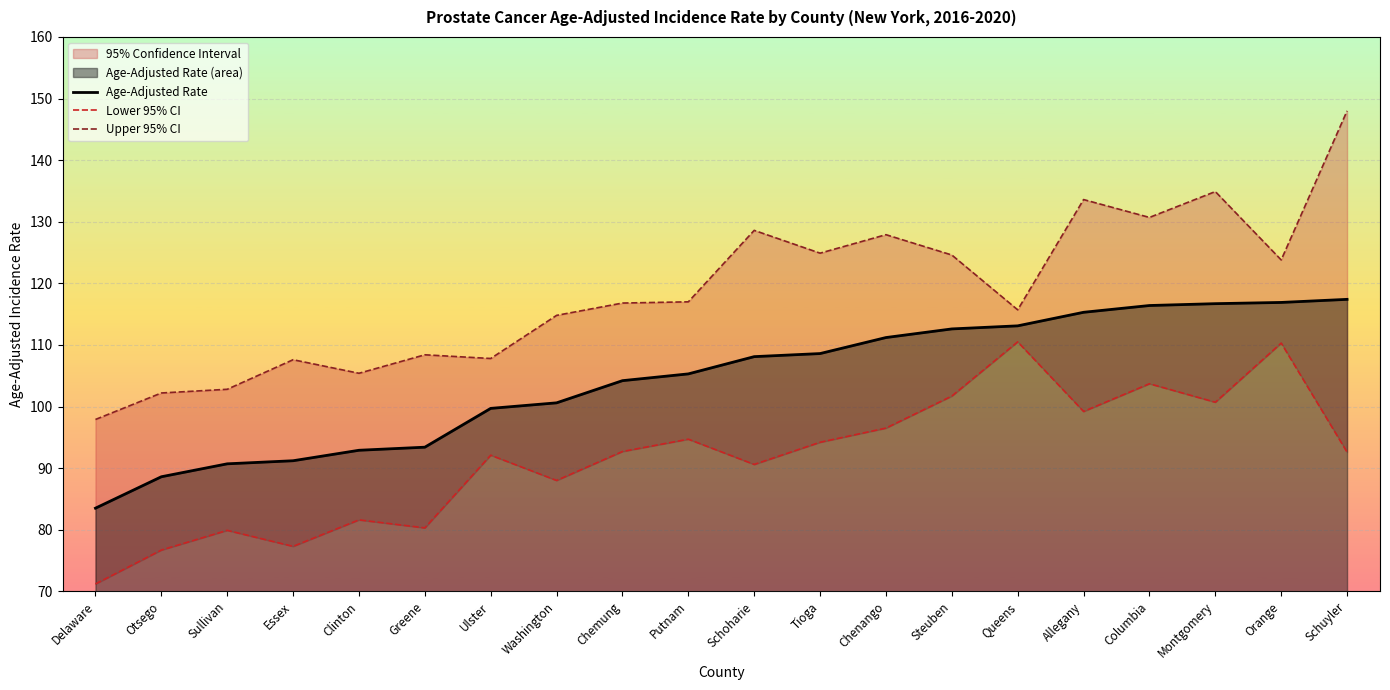

Reading right to left, what are all the values shown in this chart?

Age-Adjusted Rate: Schuyler=117.4	Orange=116.9	Montgomery=116.7	Columbia=116.4	Allegany=115.3	Queens=113.1	Steuben=112.6	Chenango=111.2	Tioga=108.6	Schoharie=108.1	Putnam=105.3	Chemung=104.2	Washington=100.6	Ulster=99.7	Greene=93.4	Clinton=92.9	Essex=91.2	Sullivan=90.7	Otsego=88.6	Delaware=83.5
Lower 95% CI: Schuyler=92.6	Orange=110.3	Montgomery=100.7	Columbia=103.7	Allegany=99.2	Queens=110.5	Steuben=101.7	Chenango=96.5	Tioga=94.2	Schoharie=90.6	Putnam=94.7	Chemung=92.7	Washington=88.0	Ulster=92.1	Greene=80.3	Clinton=81.6	Essex=77.3	Sullivan=79.9	Otsego=76.7	Delaware=71.2
Upper 95% CI: Schuyler=148.0	Orange=123.8	Montgomery=134.9	Columbia=130.7	Allegany=133.6	Queens=115.7	Steuben=124.6	Chenango=127.9	Tioga=124.9	Schoharie=128.6	Putnam=117.0	Chemung=116.8	Washington=114.8	Ulster=107.8	Greene=108.4	Clinton=105.4	Essex=107.6	Sullivan=102.8	Otsego=102.2	Delaware=97.9